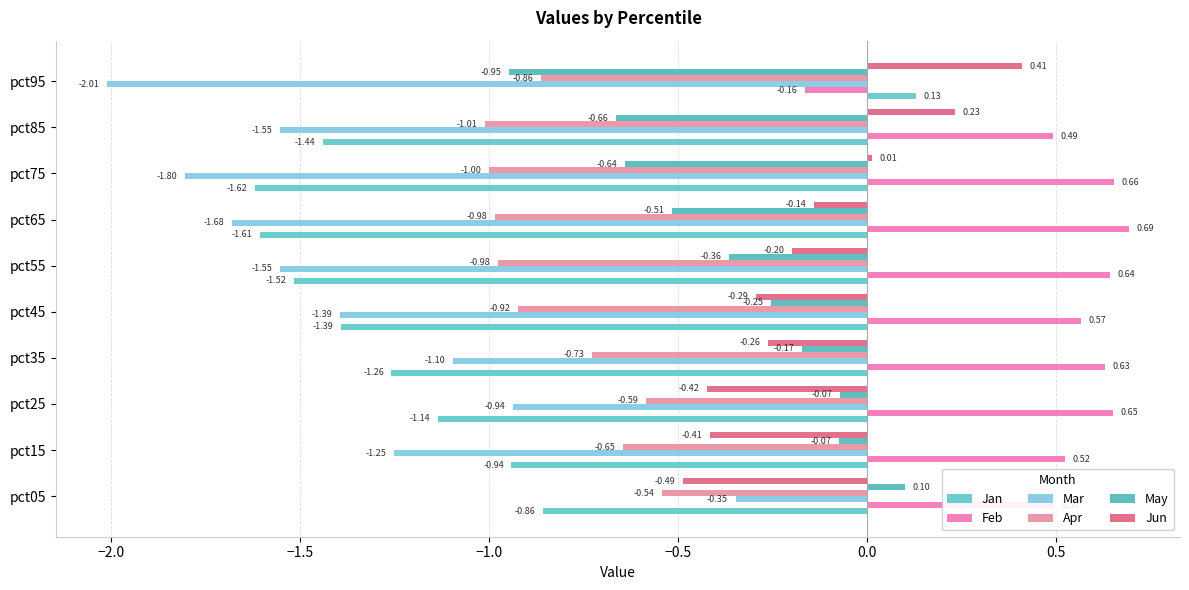

Reading right to left, extract all data points from this chart.

Jan: 0.1	-1.4	-1.6	-1.6	-1.5	-1.4	-1.3	-1.1	-0.9	-0.9
Feb: -0.2	0.5	0.7	0.7	0.6	0.6	0.6	0.7	0.5	0.5
Mar: -2.0	-1.6	-1.8	-1.7	-1.6	-1.4	-1.1	-0.9	-1.3	-0.3
Apr: -0.9	-1.0	-1.0	-1.0	-1.0	-0.9	-0.7	-0.6	-0.6	-0.5
May: -0.9	-0.7	-0.6	-0.5	-0.4	-0.3	-0.2	-0.1	-0.1	0.1
Jun: 0.4	0.2	0.0	-0.1	-0.2	-0.3	-0.3	-0.4	-0.4	-0.5